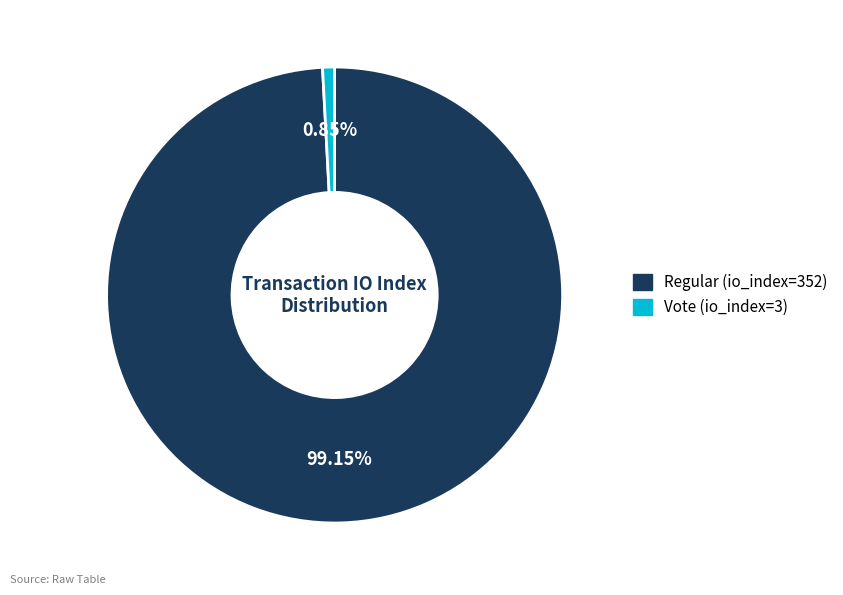

Rank the categories by value from lowest to highest.

Vote (io_index=3), Regular (io_index=352)